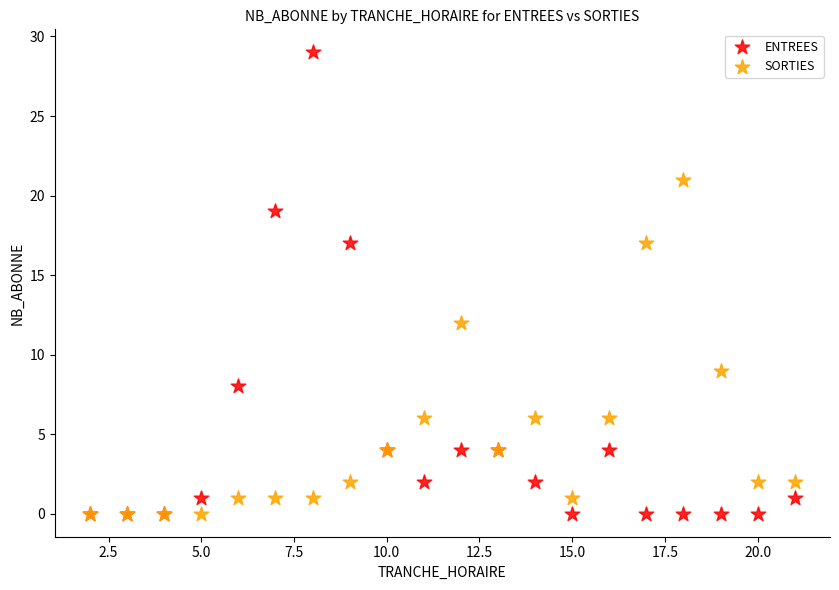

What are all the series names shown in the legend?

ENTREES, SORTIES